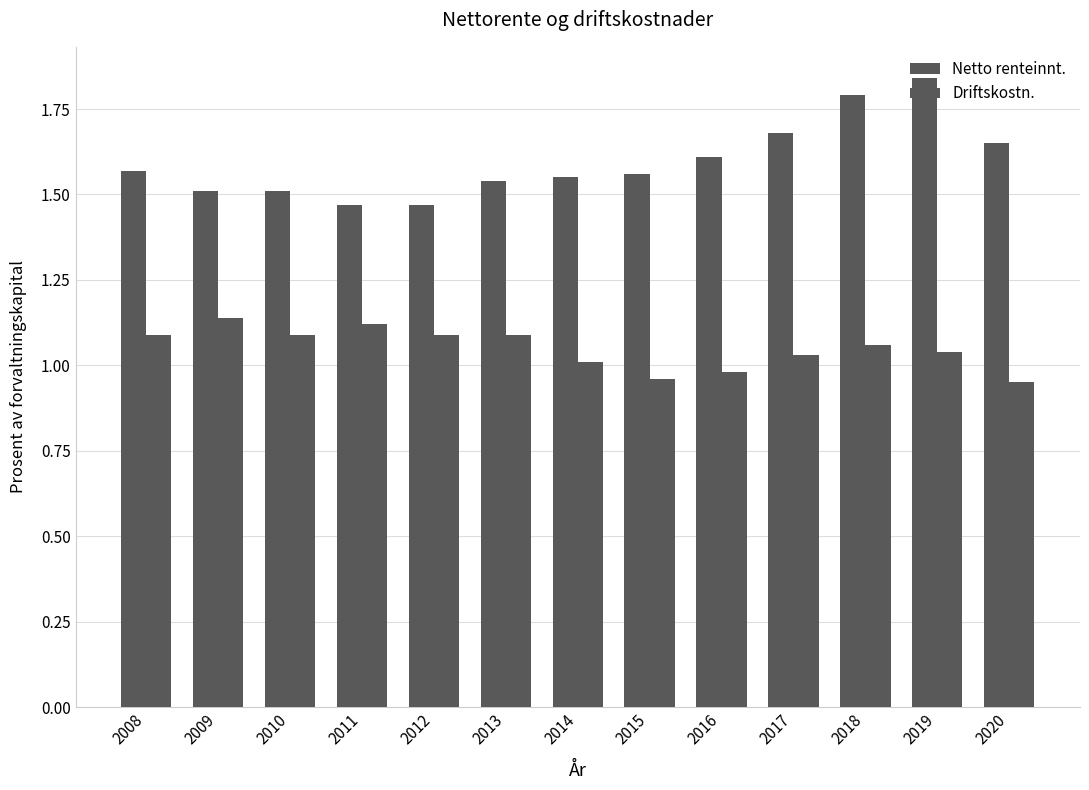

Are the bars grouped side by side (vs. stacked)?

Yes